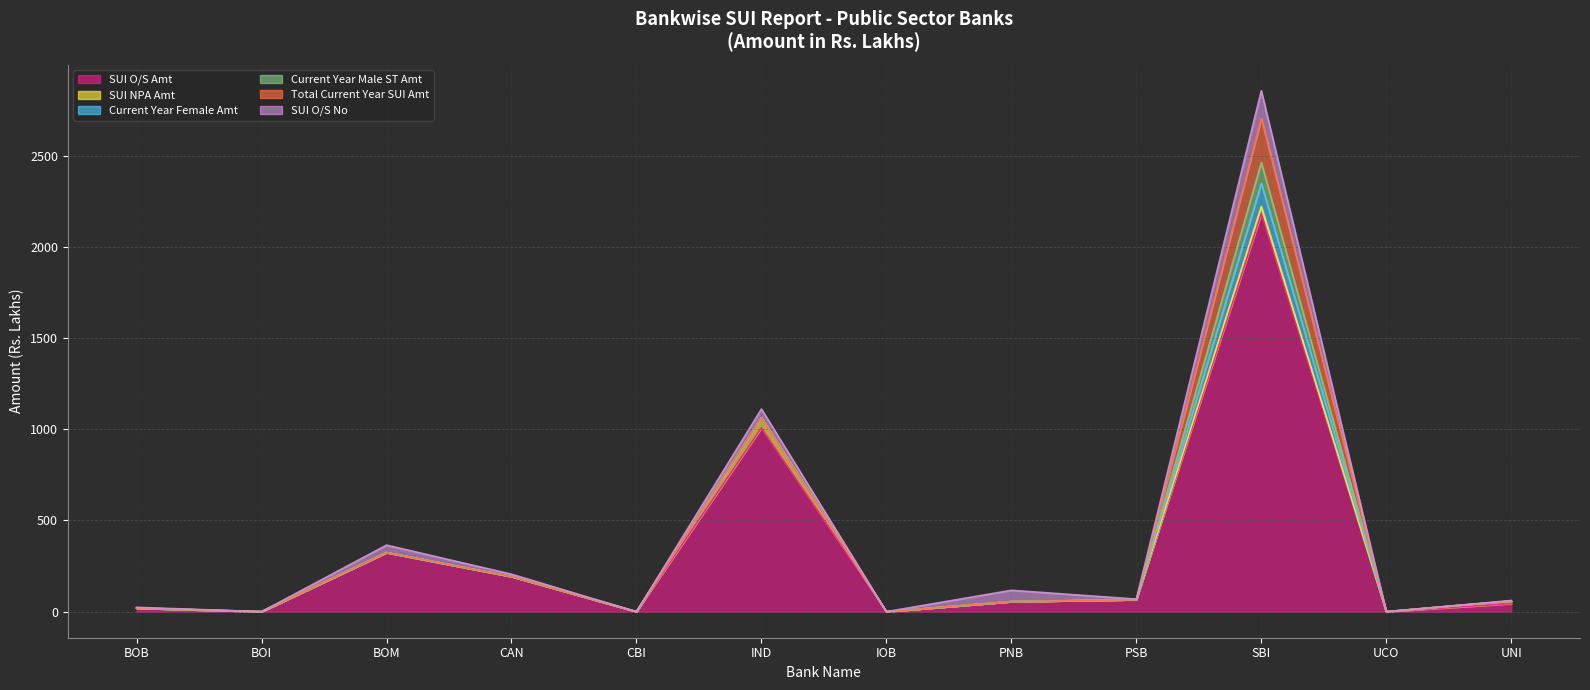

What is the average value of the SUI O/S Amt series?

324.2